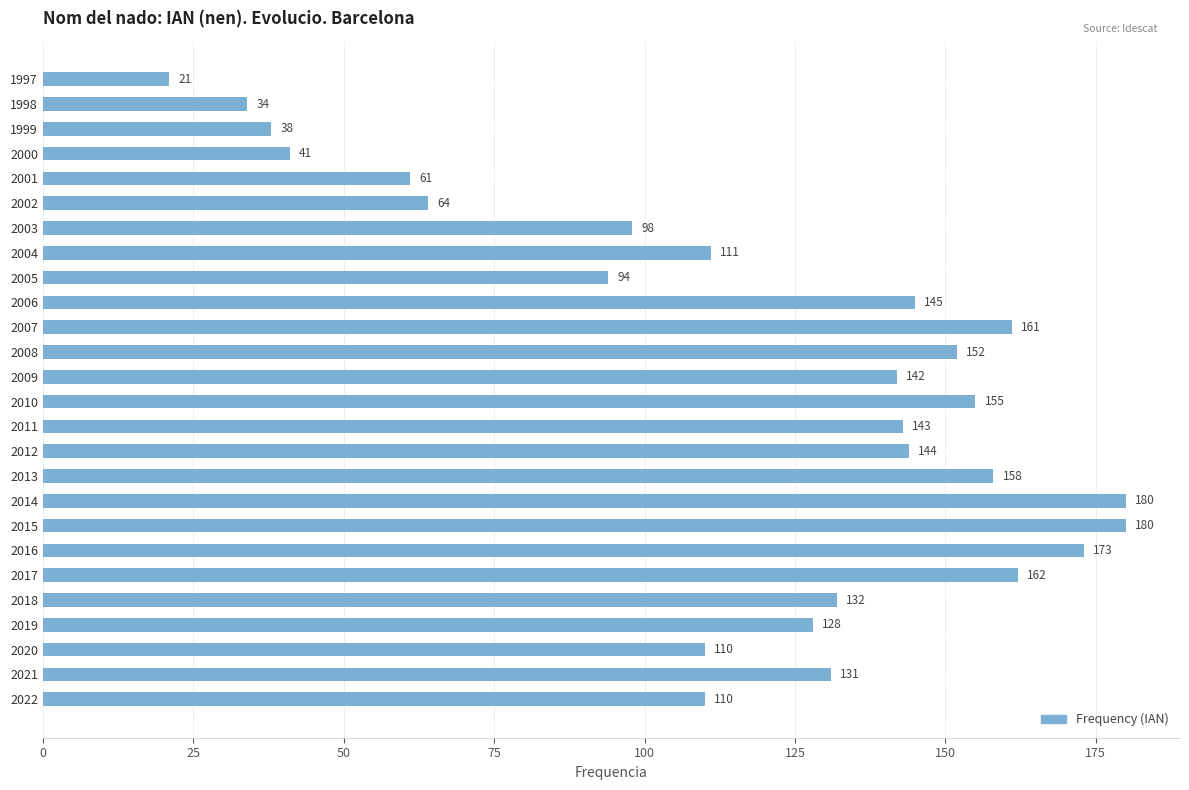

True or false: the data shows 161 at 2007.

True